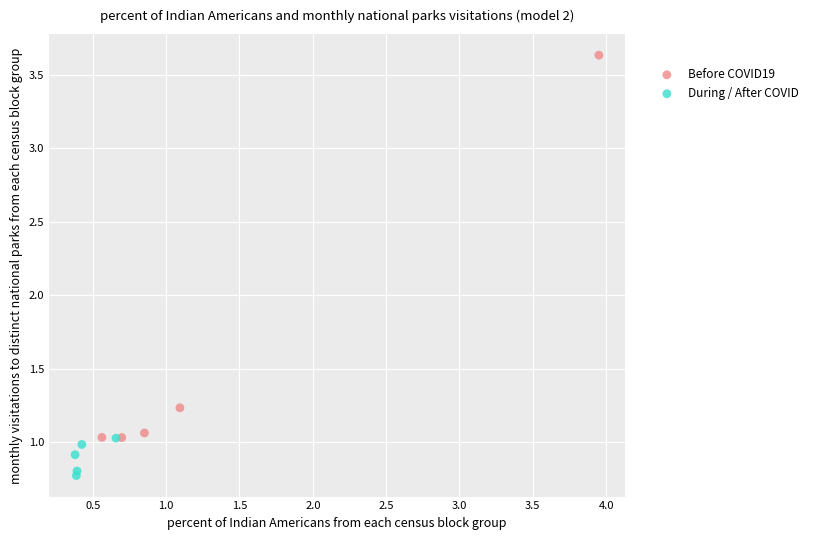

Which series contains the lowest Y value?

During / After COVID